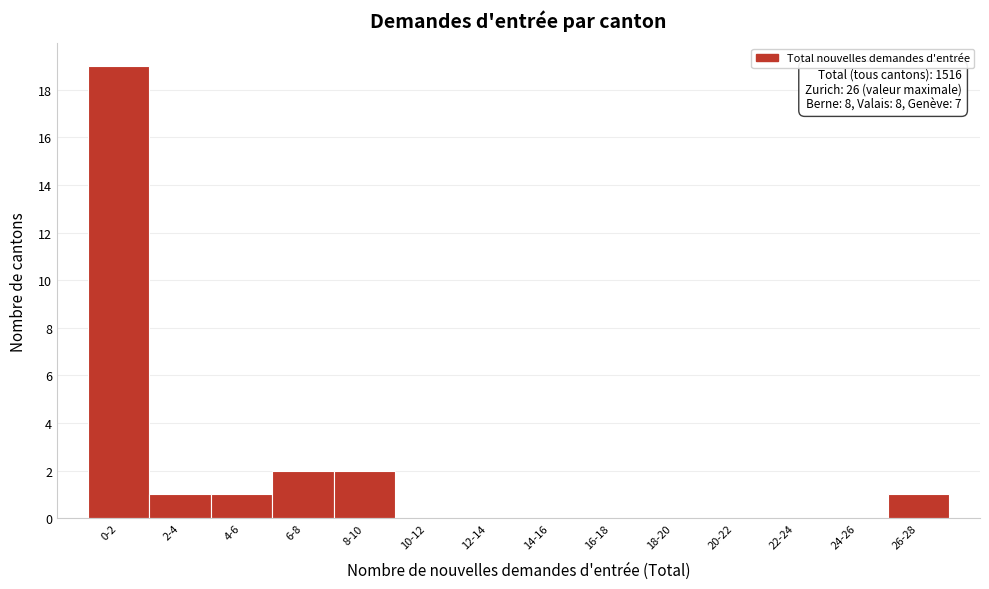

Reading left to right, list all the values displayed in this chart.

0-2=19	2-4=1	4-6=1	6-8=2	8-10=2	10-12=0	12-14=0	14-16=0	16-18=0	18-20=0	20-22=0	22-24=0	24-26=0	26-28=1